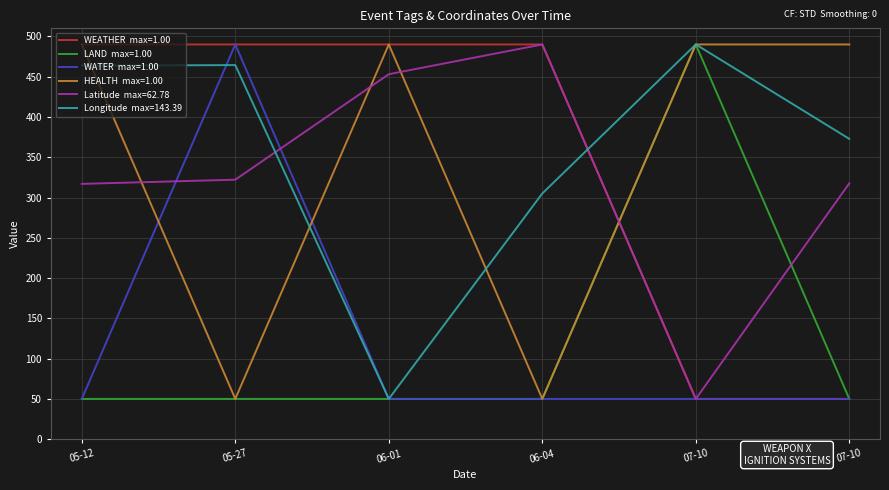

What is the minimum value shown in the chart?

50.0